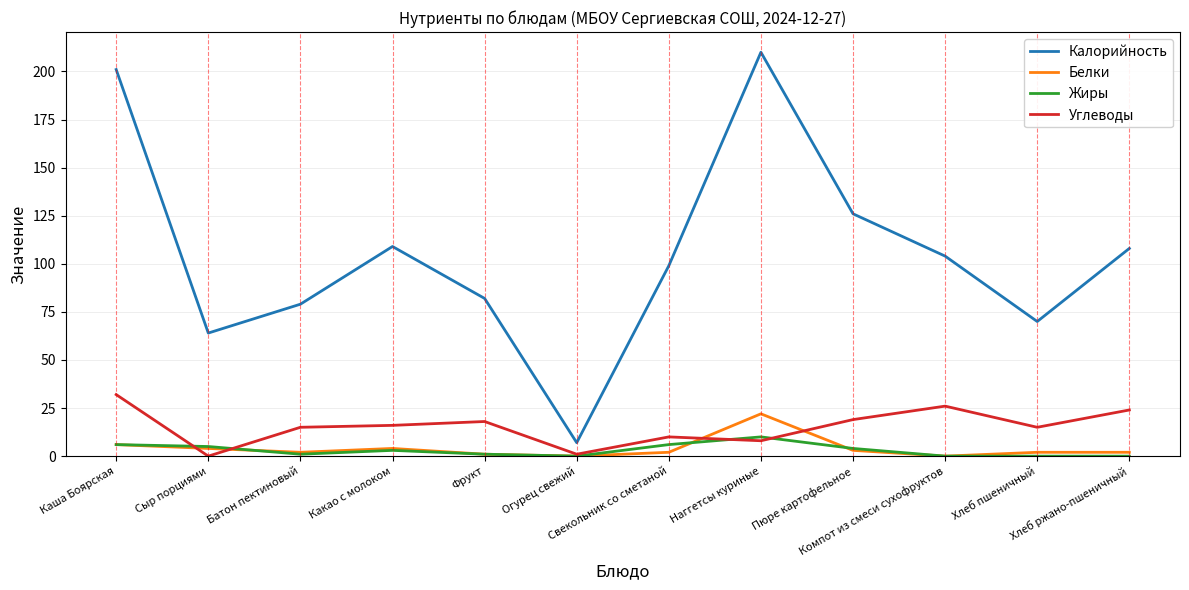

How many lines are shown in the chart?

4